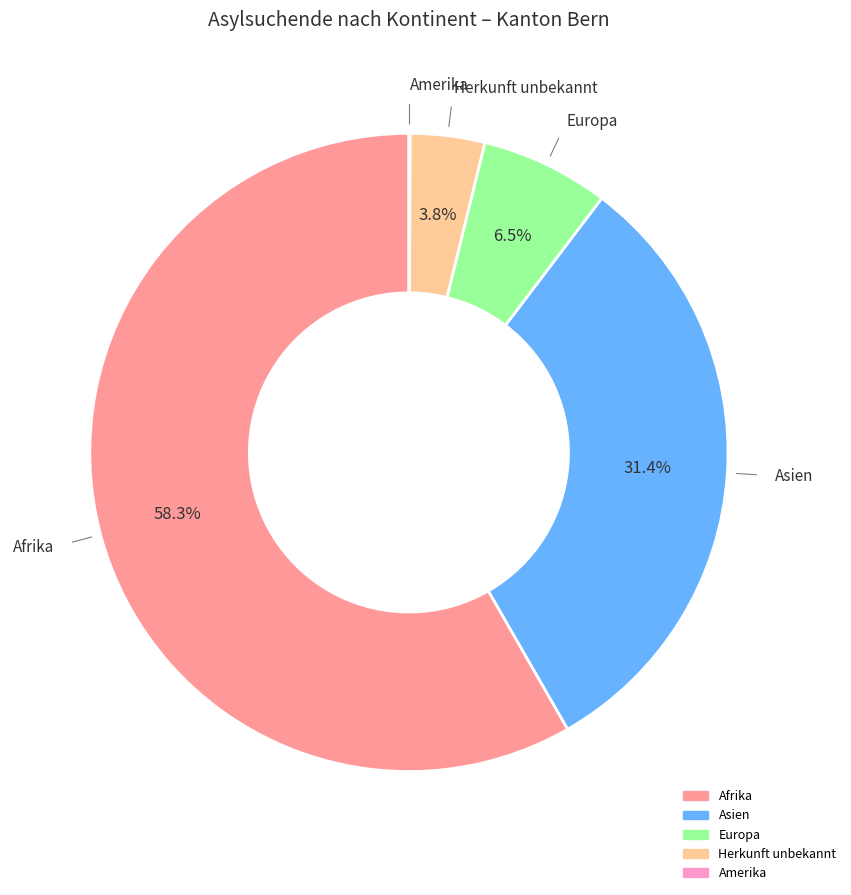

What is the largest slice in the pie chart?

Afrika